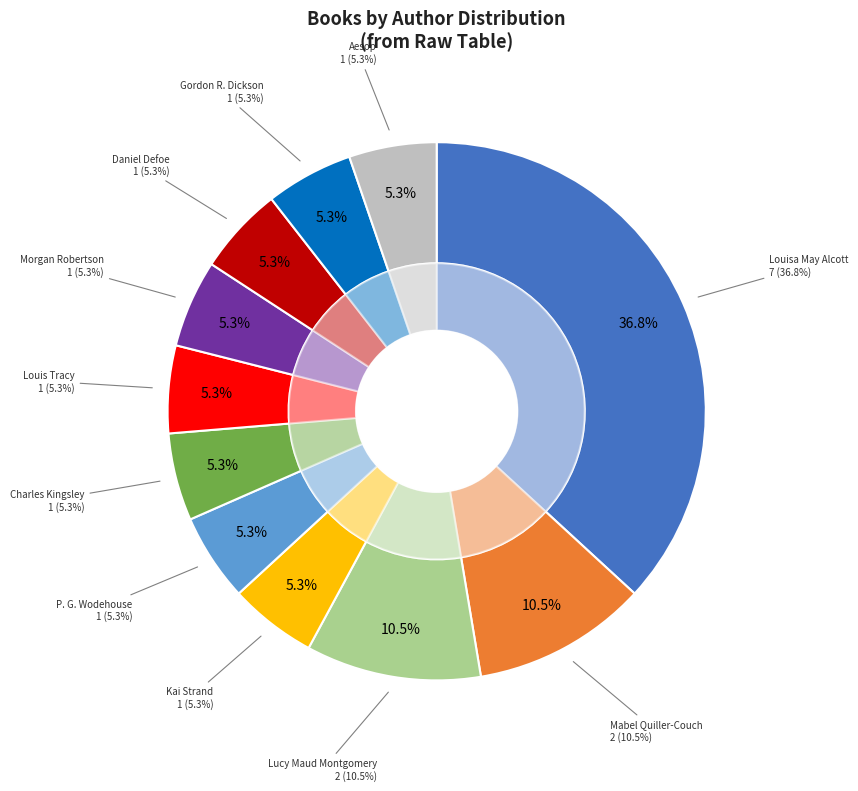

Is there a majority slice in this chart?

No